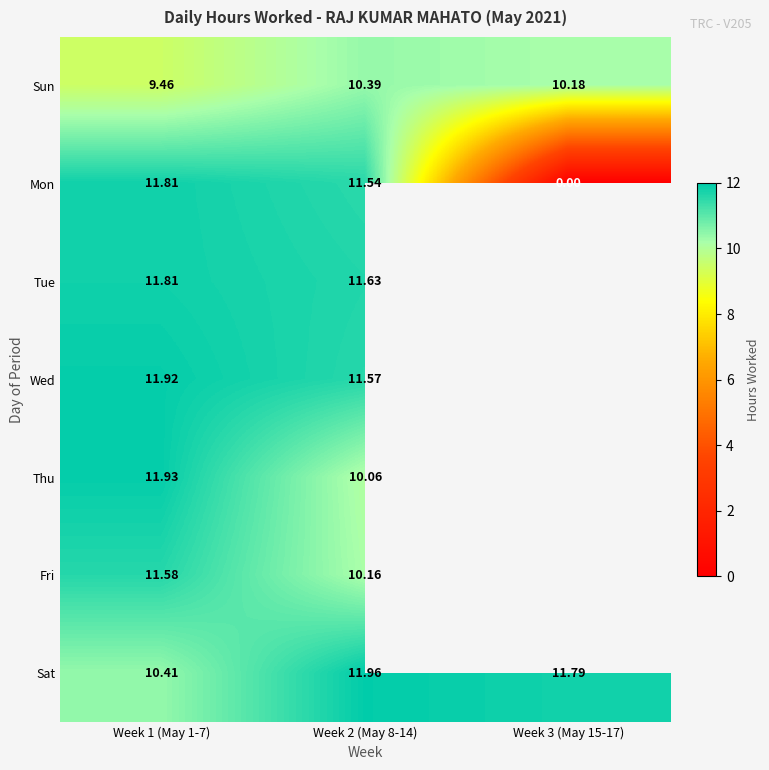

At which label does Mon first exceed 11?

Week 1 (May 1-7)